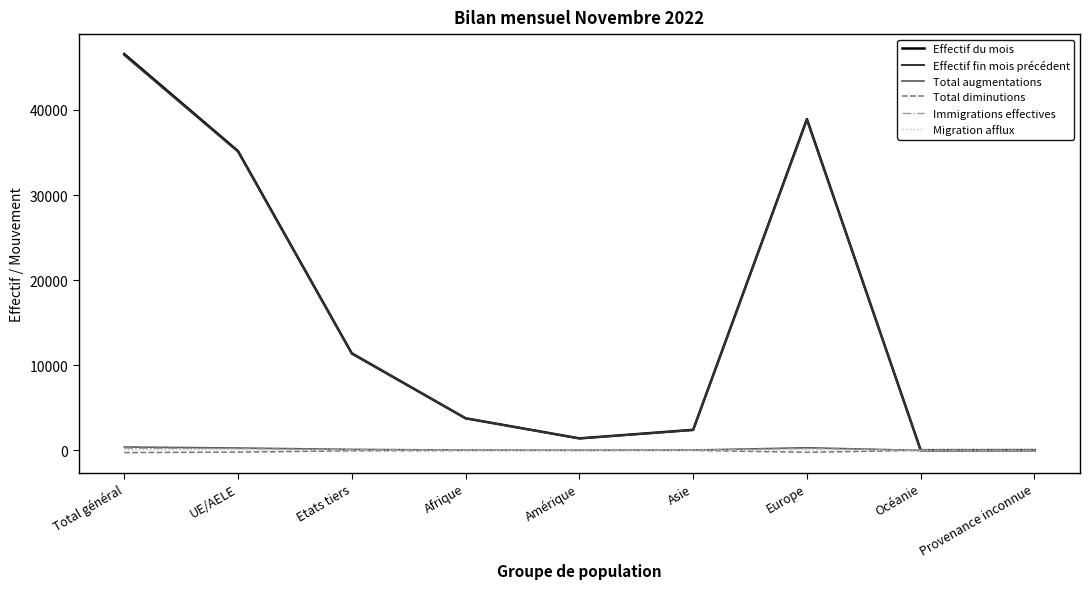

Which series has the largest range (max minus min)?

Effectif du mois